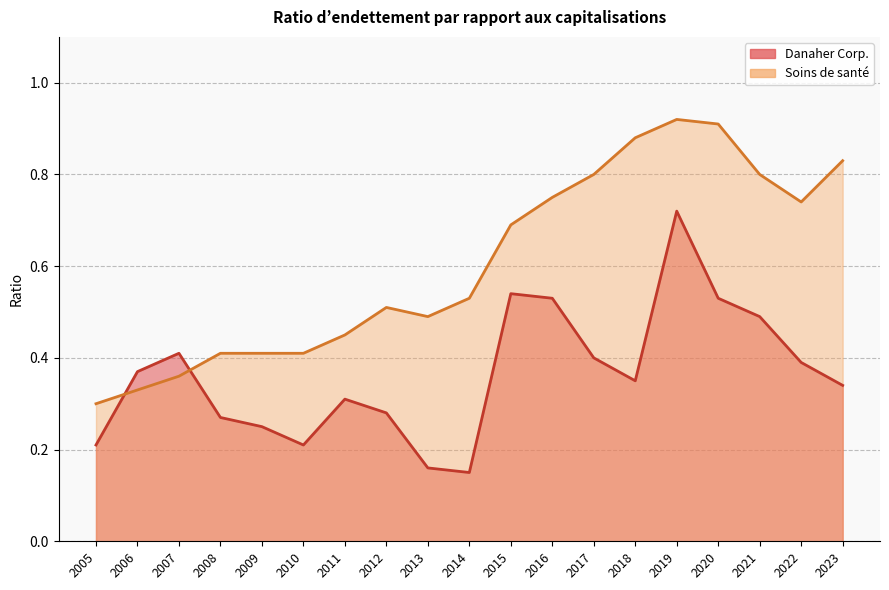

In Danaher Corp., how many points are lower than both neighbors (excluding endpoints)?

3